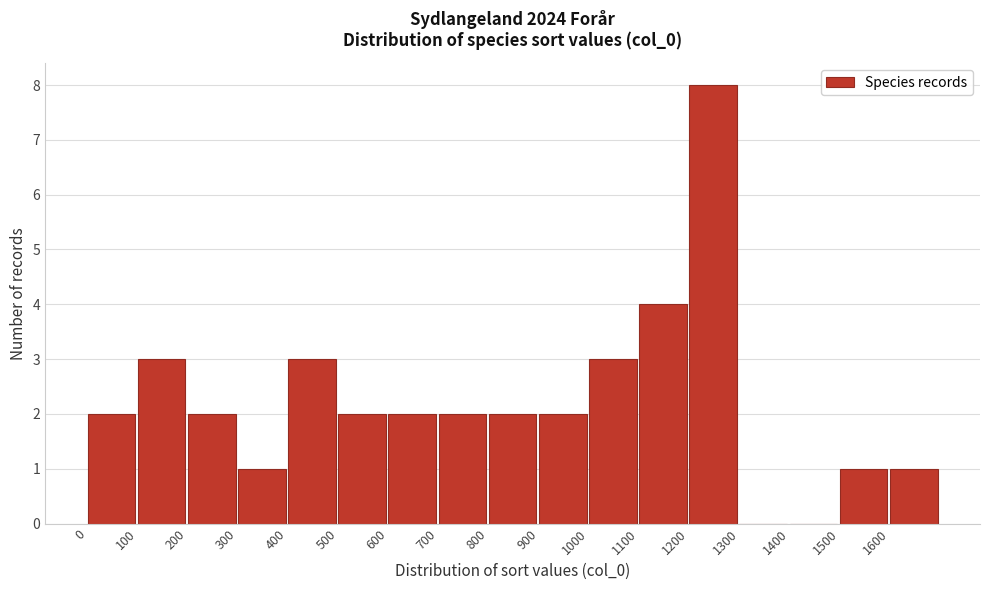

Reading left to right, list every bar in this chart as the range it spans on the x-axis followed by its height. The values are not printed on the chart, so give them approximately, as read against the axis.

0 to 100: 2
100 to 200: 3
200 to 300: 2
300 to 400: 1
400 to 500: 3
500 to 600: 2
600 to 700: 2
700 to 800: 2
800 to 900: 2
900 to 1000: 2
1000 to 1100: 3
1100 to 1200: 4
1200 to 1300: 8
1300 to 1400: 0
1400 to 1500: 0
1500 to 1600: 1
1600 to 1700: 1